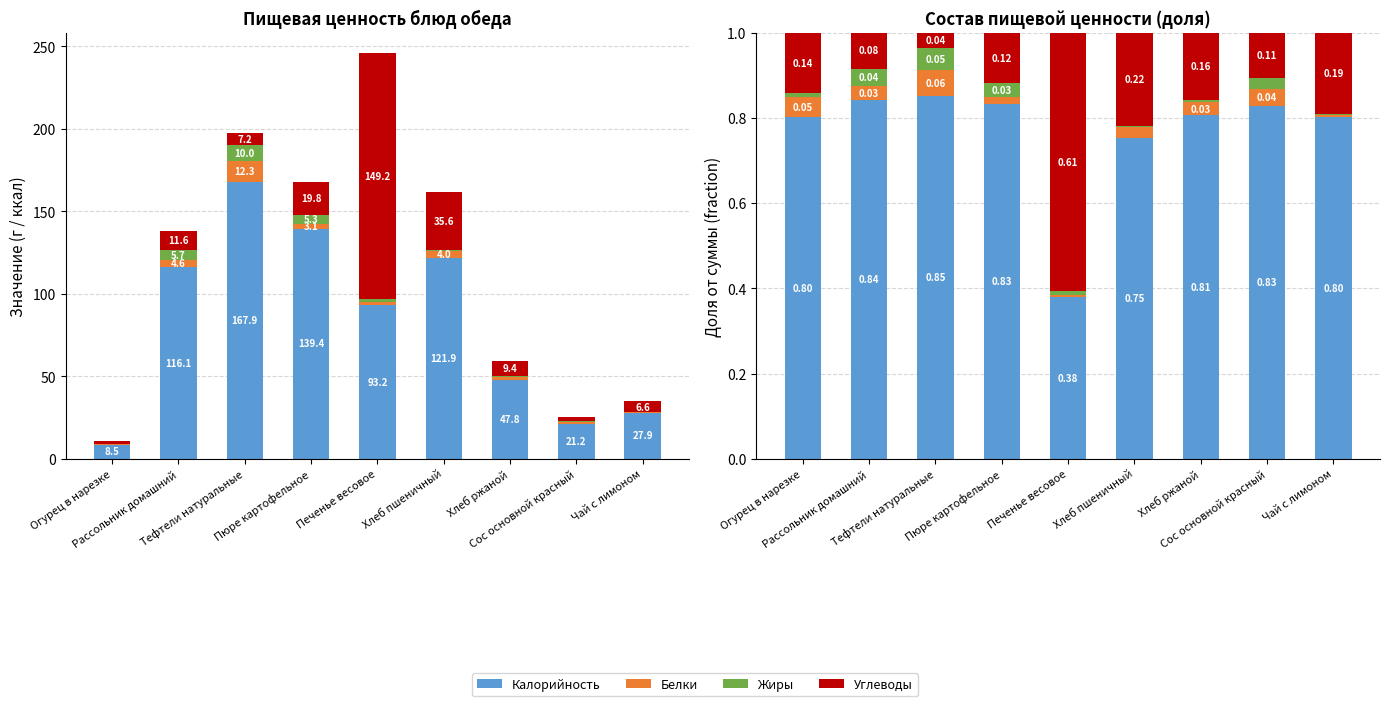

What position from the left is Чай с лимоном?

9